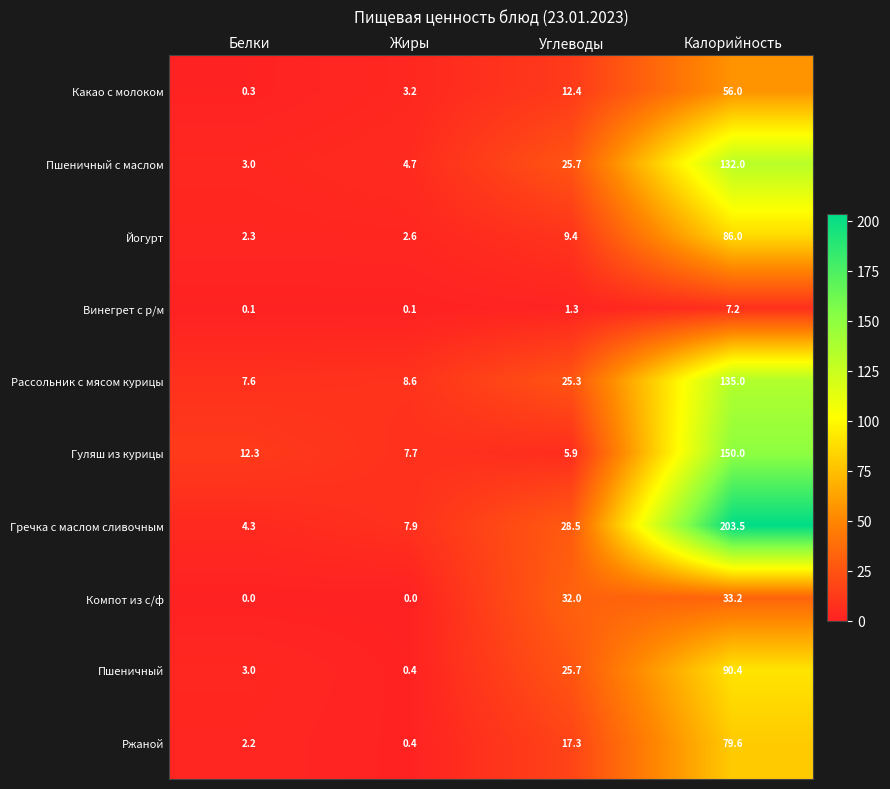

At which label does Рассольник с мясом курицы first exceed 25?

Углеводы